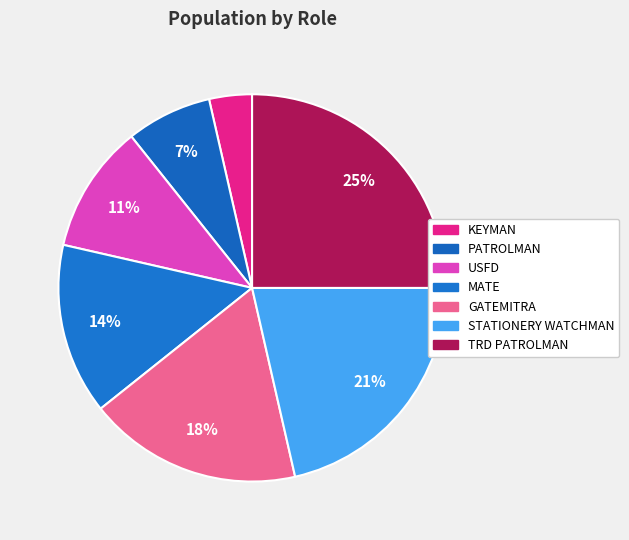

Is it true that TRD PATROLMAN is 25% of the pie?

True